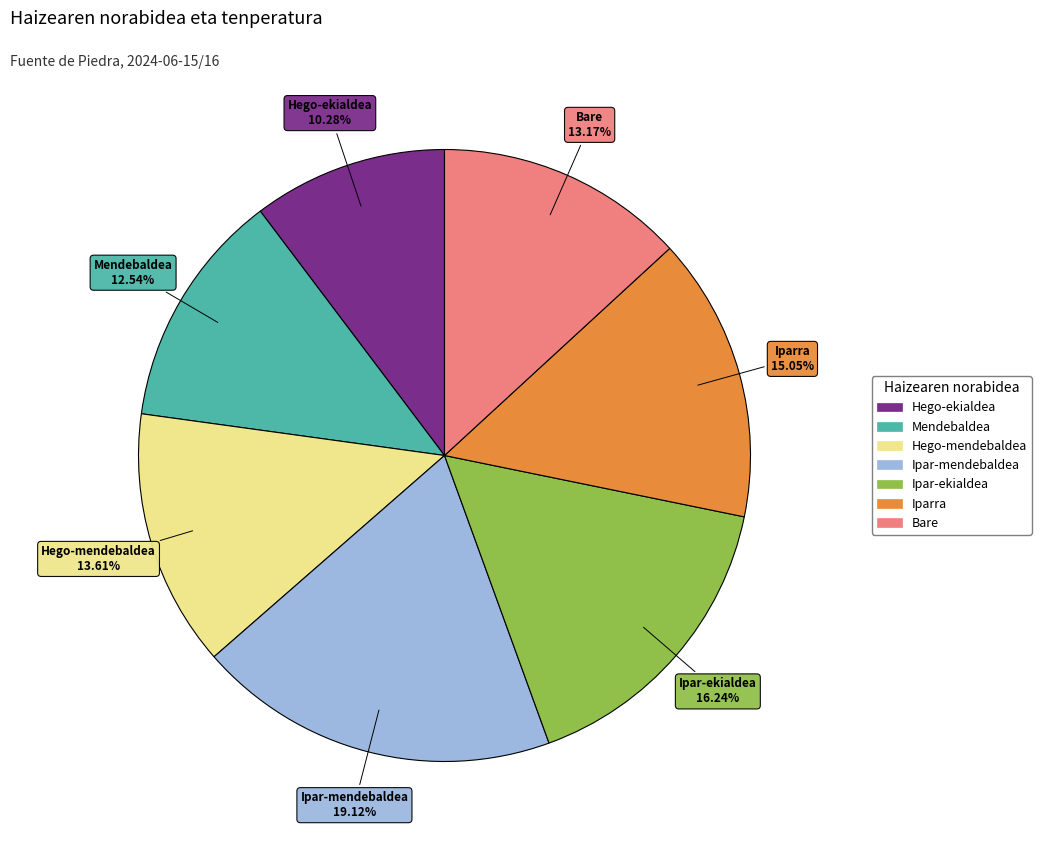

What is the smallest slice in the pie chart?

Hego-ekialdea